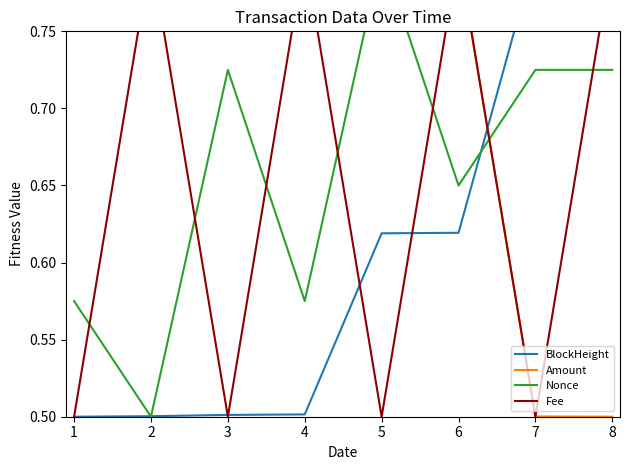

What is the spread (max minus min) of values at 5?

0.3